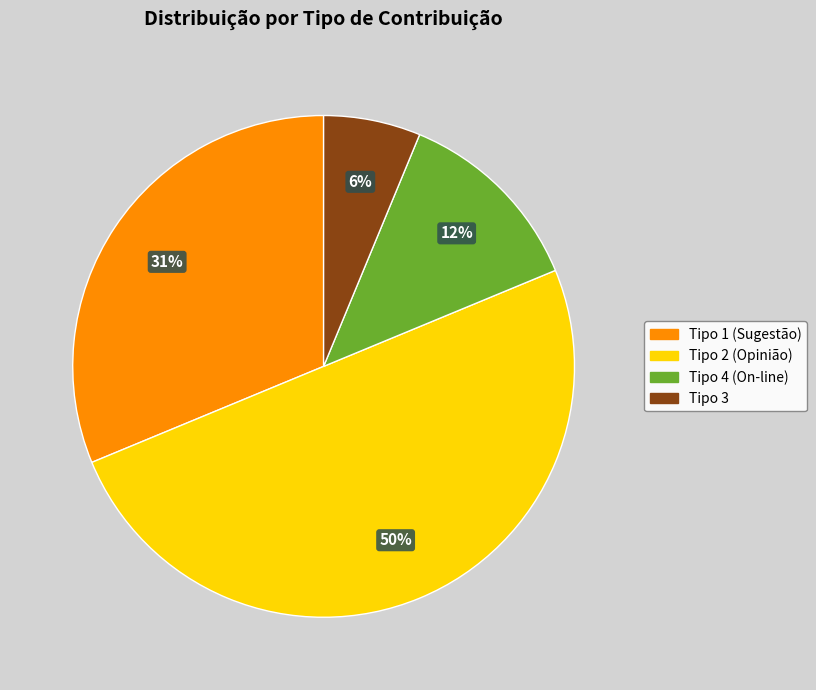

To the nearest percent, what is the difference between the largest and smallest slice percentages?

44%